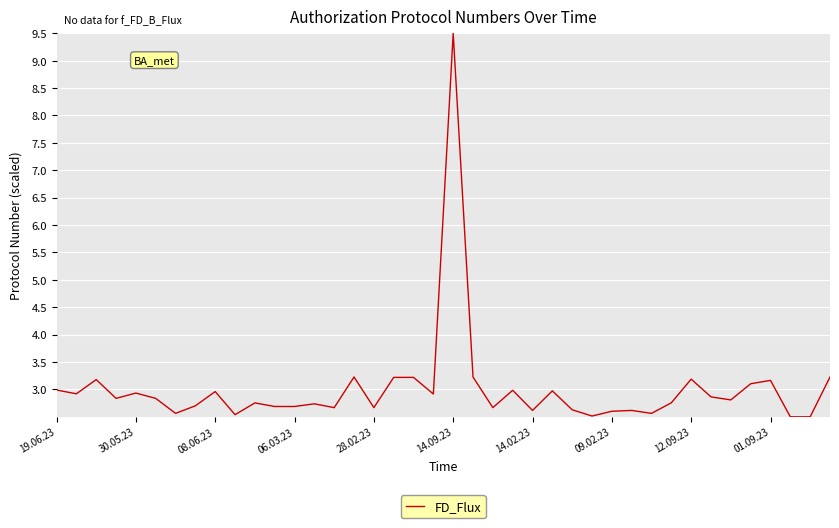

What is the difference between the maximum and minimum values?

7.0